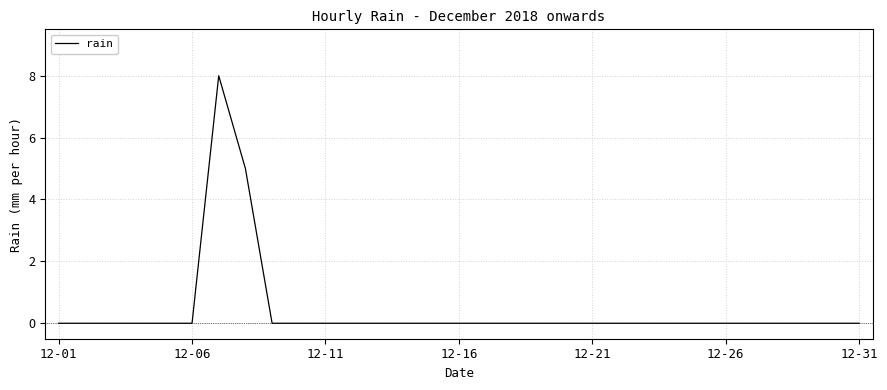

Does the chart display data point markers on the line(s)?

No